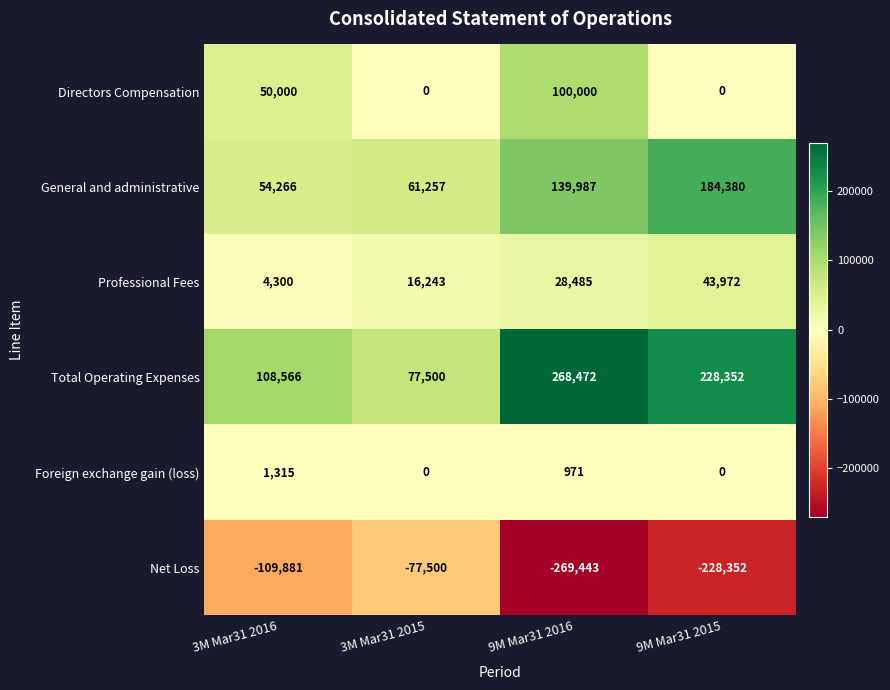

What is the average value of the Professional Fees series?

23250